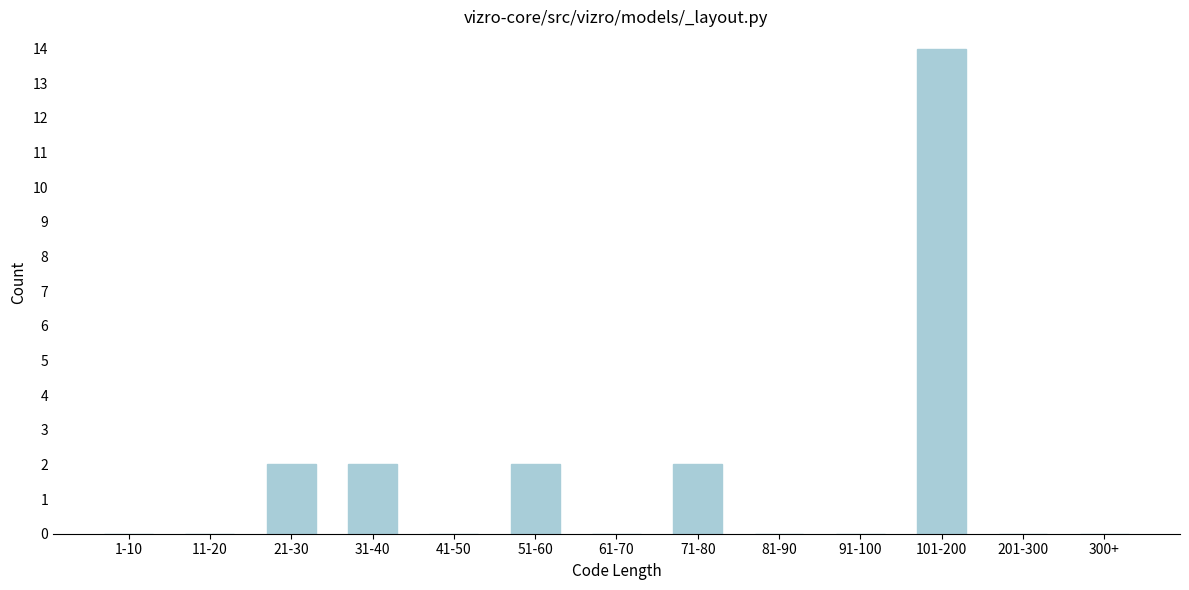

Reading left to right, extract all data points from this chart.

1-10=0	11-20=0	21-30=2	31-40=2	41-50=0	51-60=2	61-70=0	71-80=2	81-90=0	91-100=0	101-200=14	201-300=0	300+=0